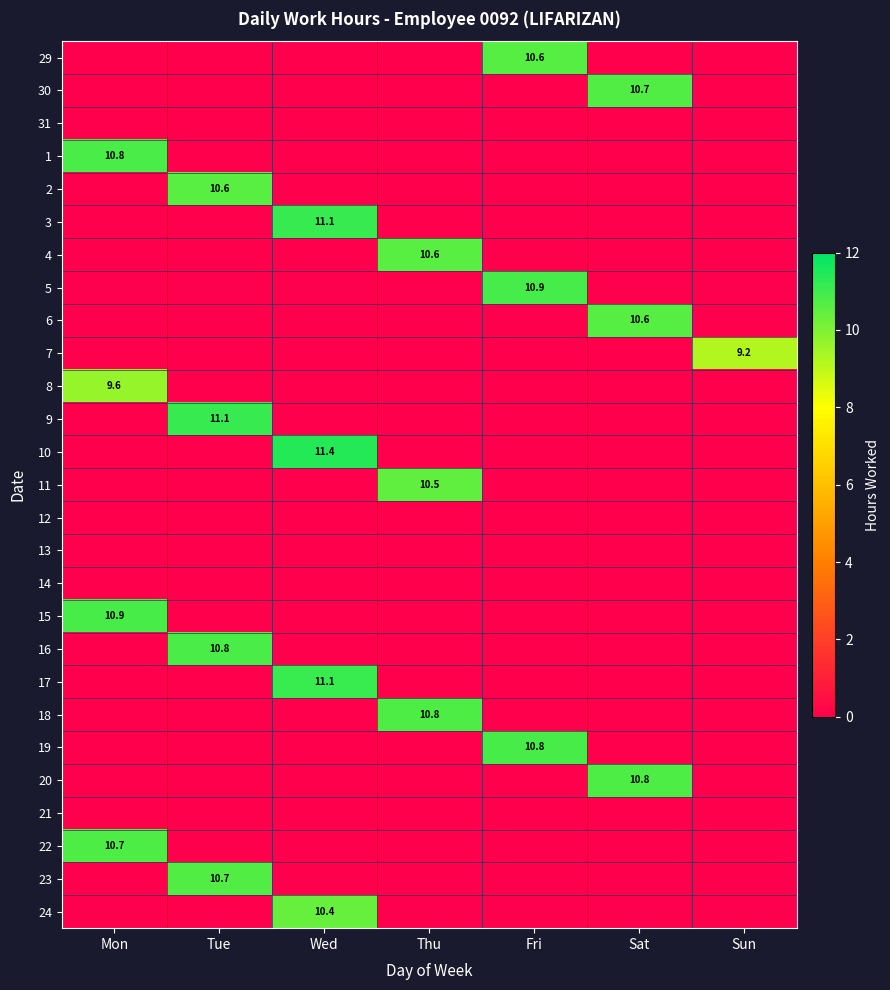

The 3 series shows 11.1 at Wed. True or false?

True